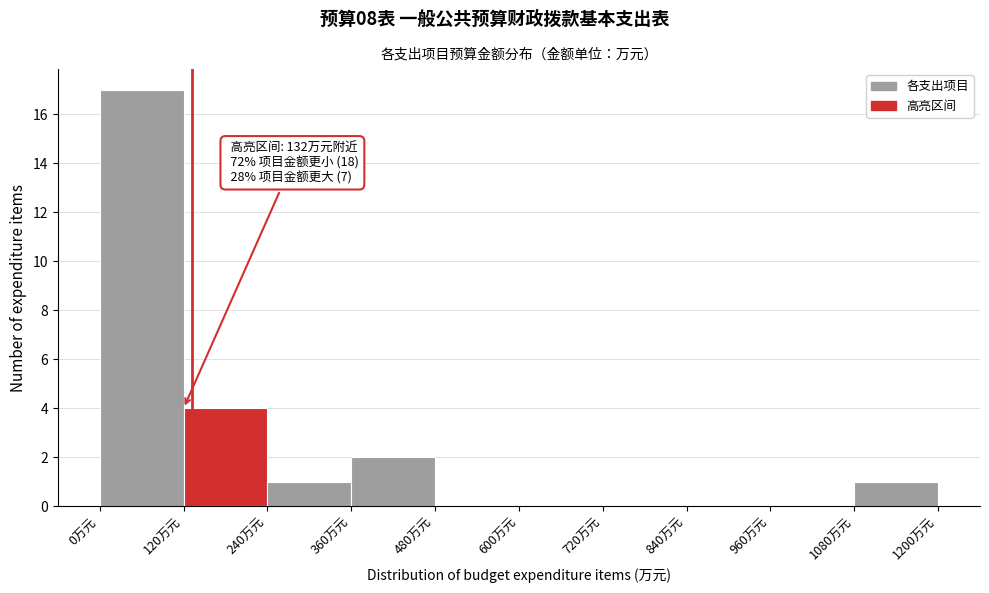

Which range on the x-axis has the tallest bar?

0 to 120